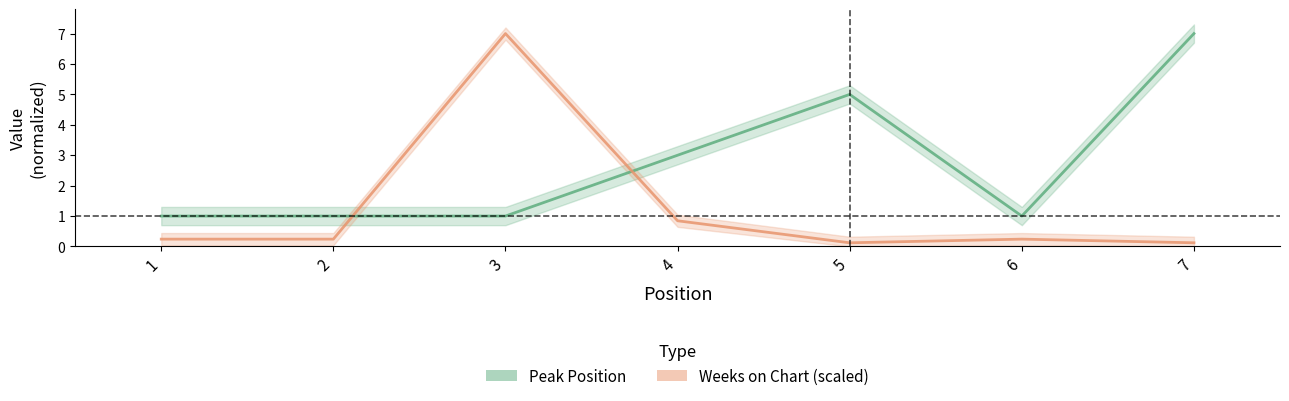

What is the difference between the highest and lowest values at 3?

6.0